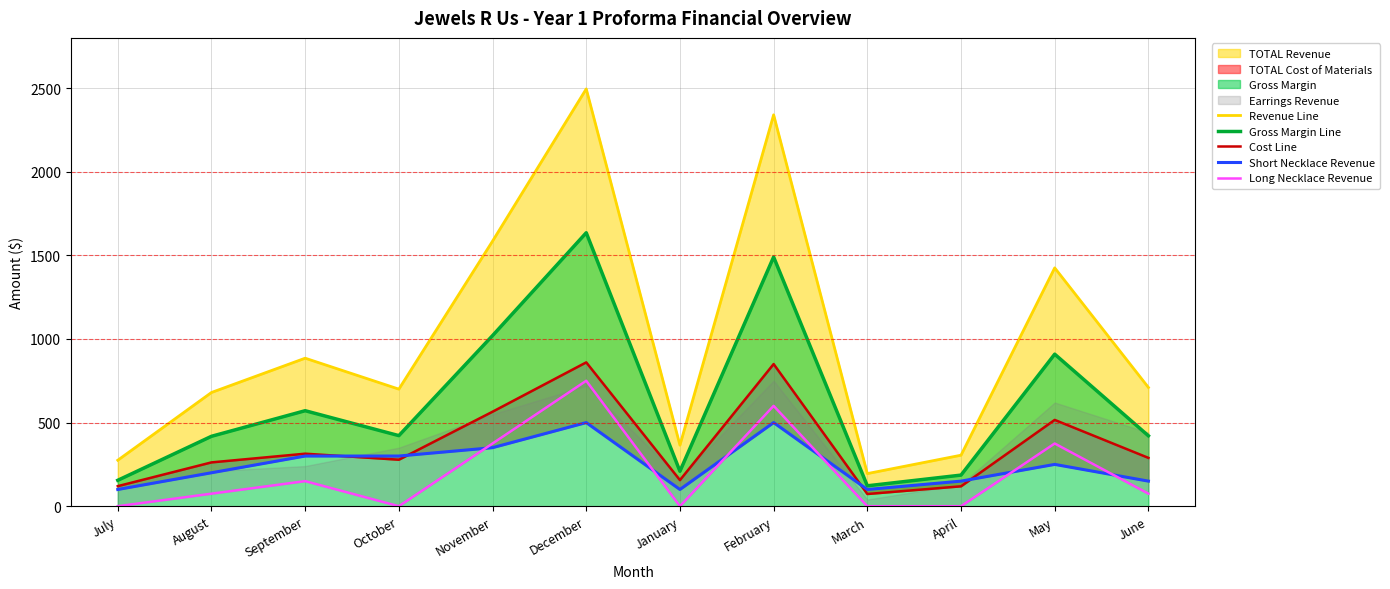

Rank the series by their maximum value, from highest to lowest.

Revenue Line, Gross Margin Line, Cost Line, Long Necklace Revenue, Short Necklace Revenue